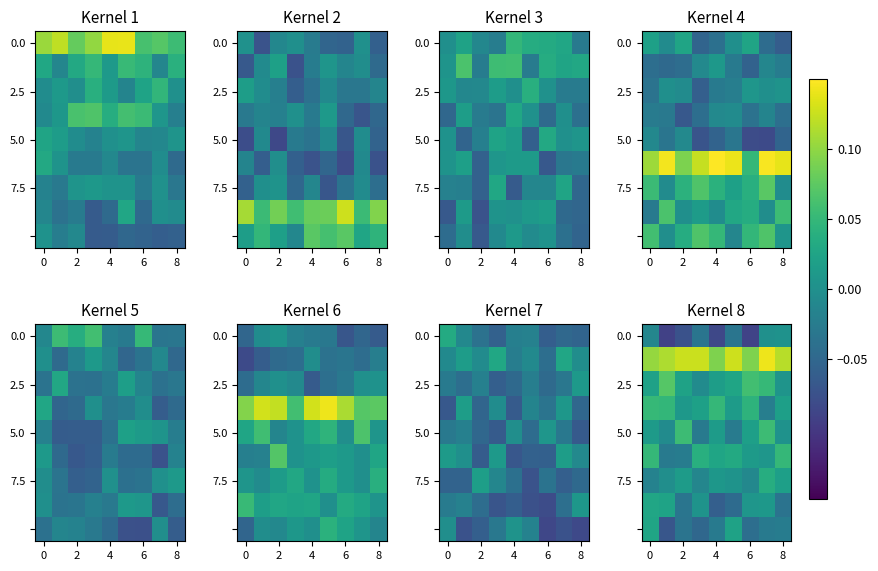

Where does the row_0 series first go above 0?

7